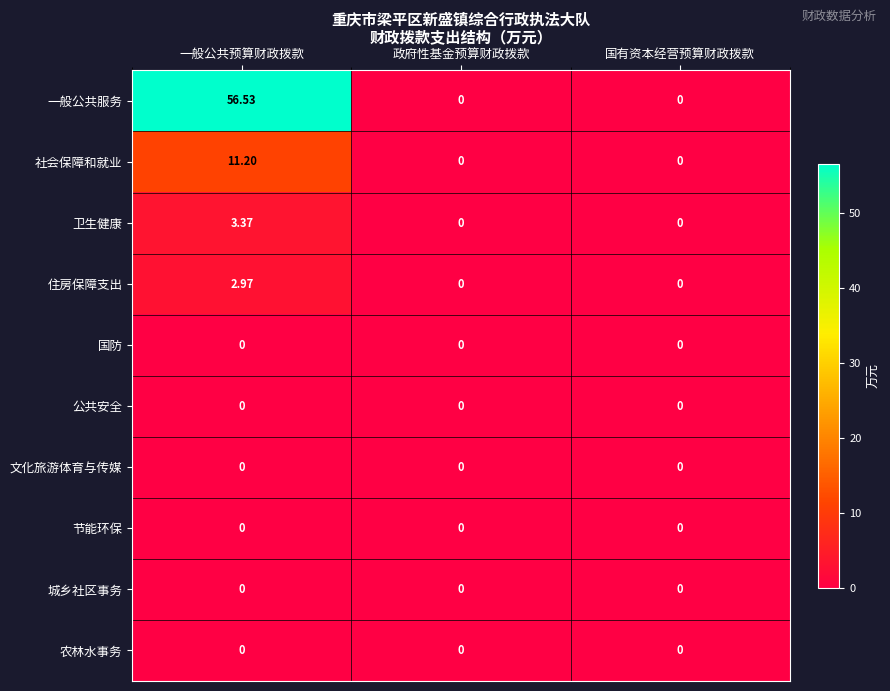

Which series changed the most between 一般公共预算财政拨款 and 国有资本经营预算财政拨款?

一般公共服务